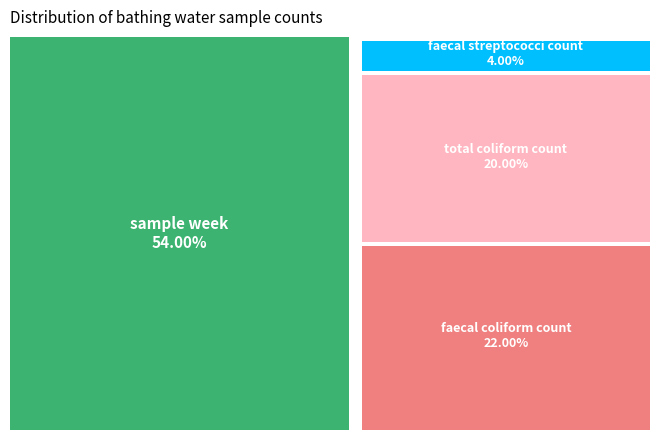

To the nearest percent, what is the difference between the faecal streptococci count and total coliform count slice percentages?

16%